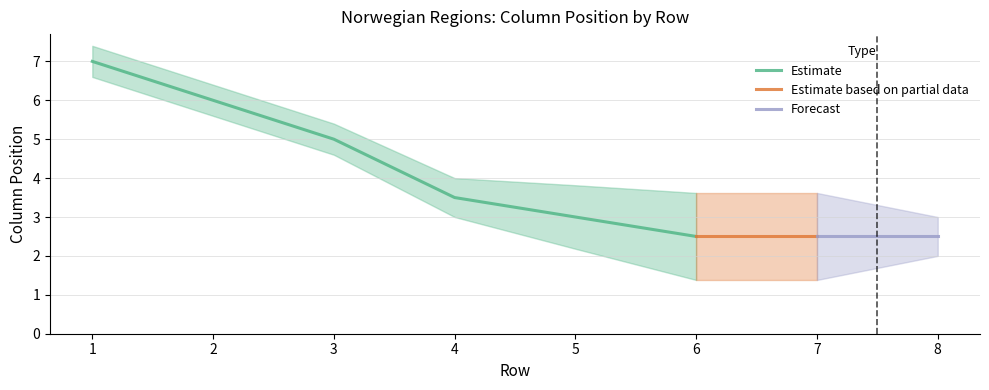

True or false: Estimate has a value of 6.0 at 2.

True